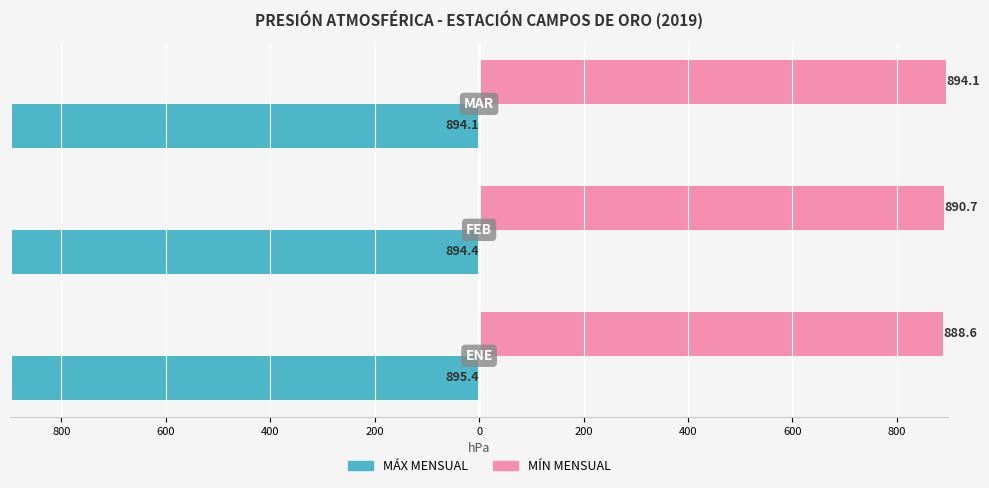

What are all the series names shown in the legend?

MÁX MENSUAL, MÍN MENSUAL